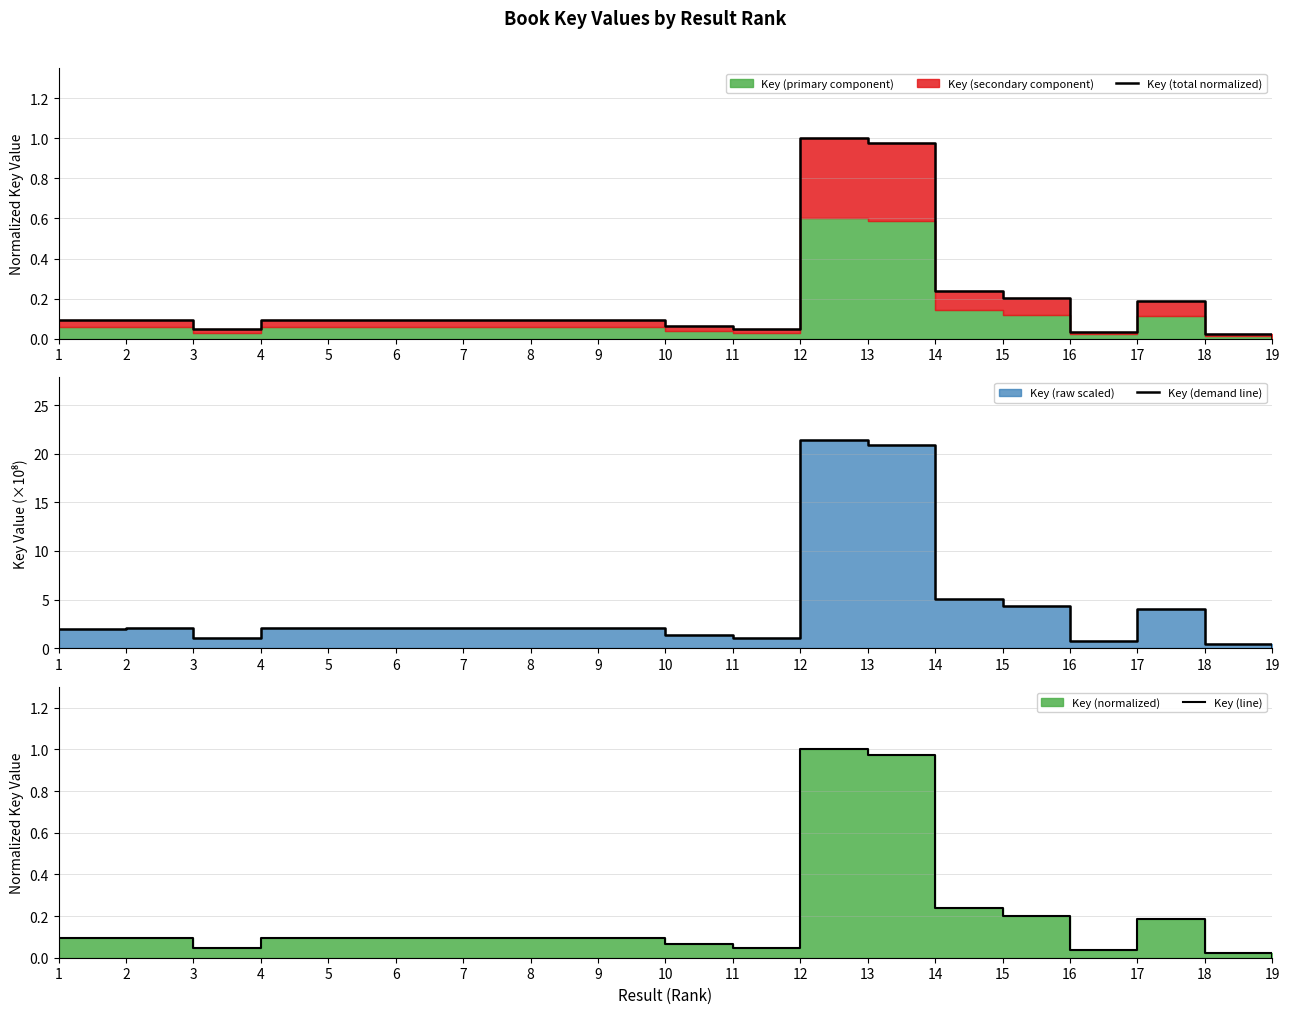

What is the average value of the Key (total normalized) series?

0.2